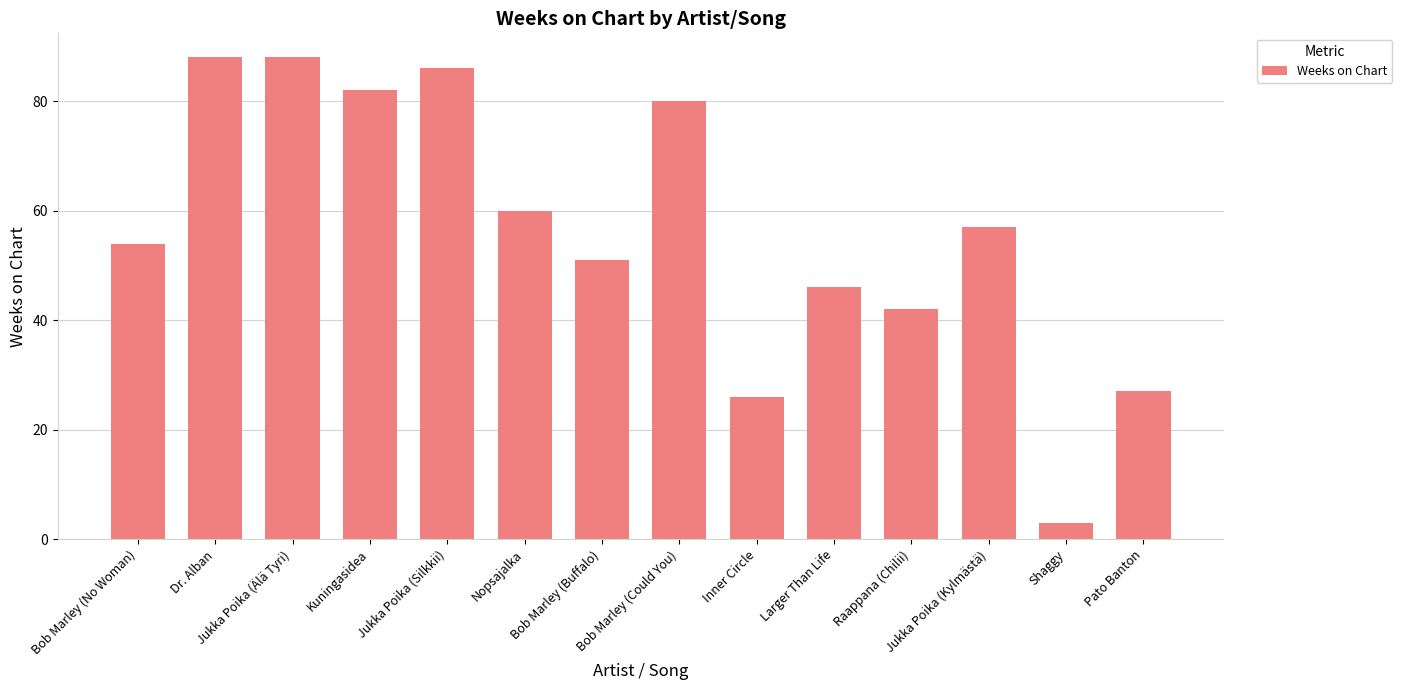

Which category has the lowest value across all series?

Shaggy